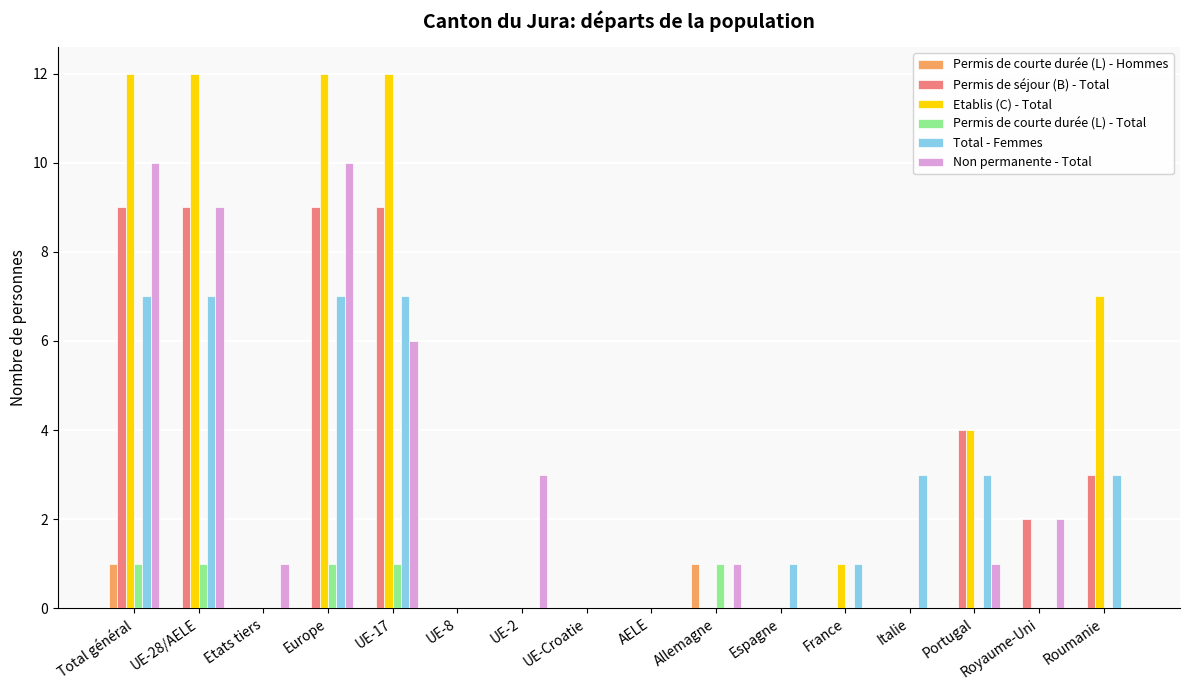

At which label is Non permanente - Total closest to 5?

UE-17